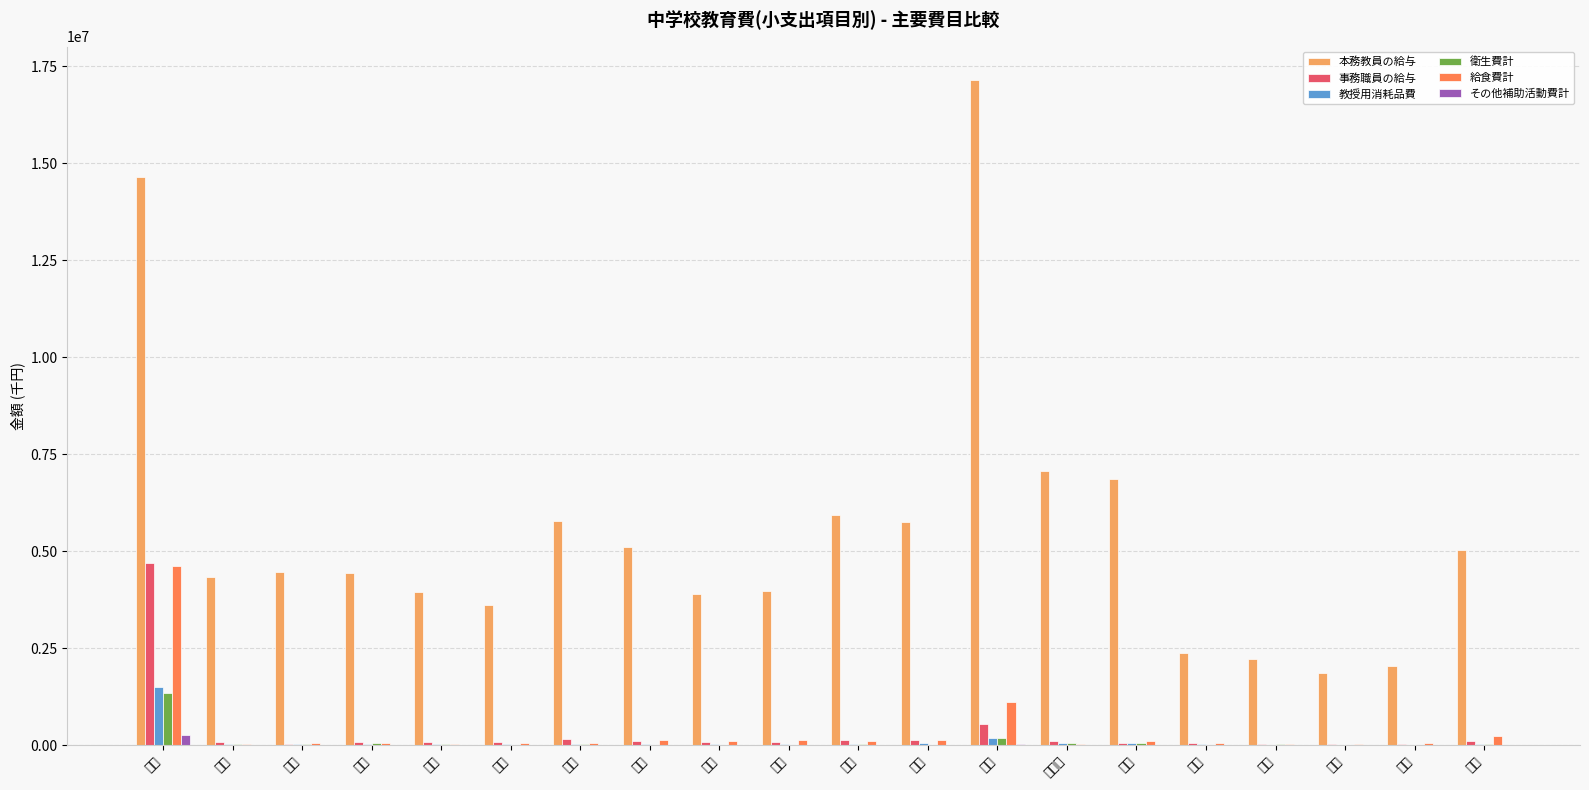

What position from the left is 岩手?

3